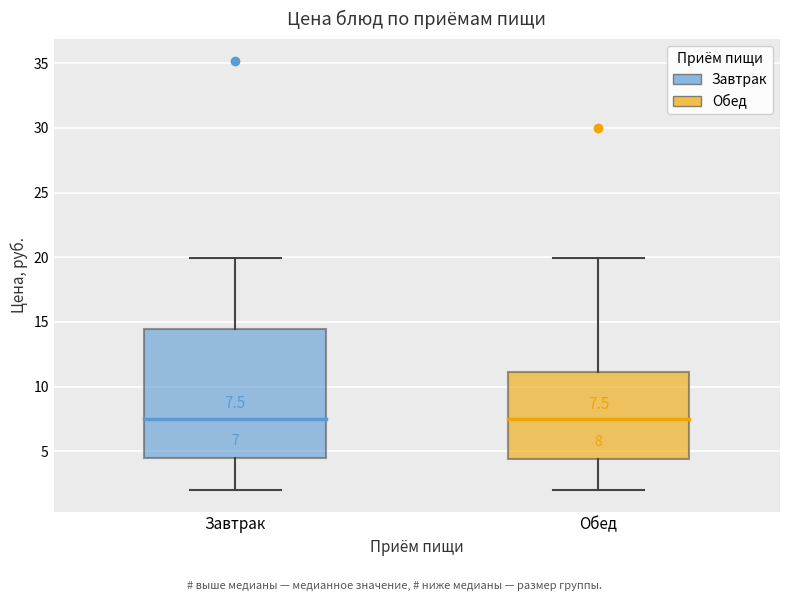

Comparing the boxes themselves (not the whiskers), which one is the tallest?

Завтрак